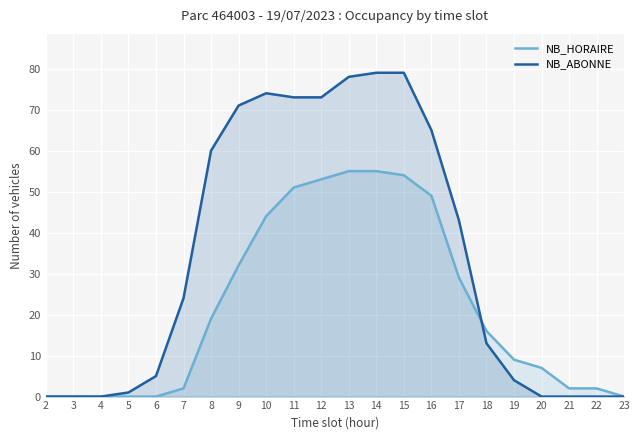

Reading left to right, extract all data points from this chart.

NB_HORAIRE: 0	0	0	0	0	2	19	32	44	51	53	55	55	54	49	29	16	9	7	2	2	0
NB_ABONNE: 0	0	0	1	5	24	60	71	74	73	73	78	79	79	65	43	13	4	0	0	0	0